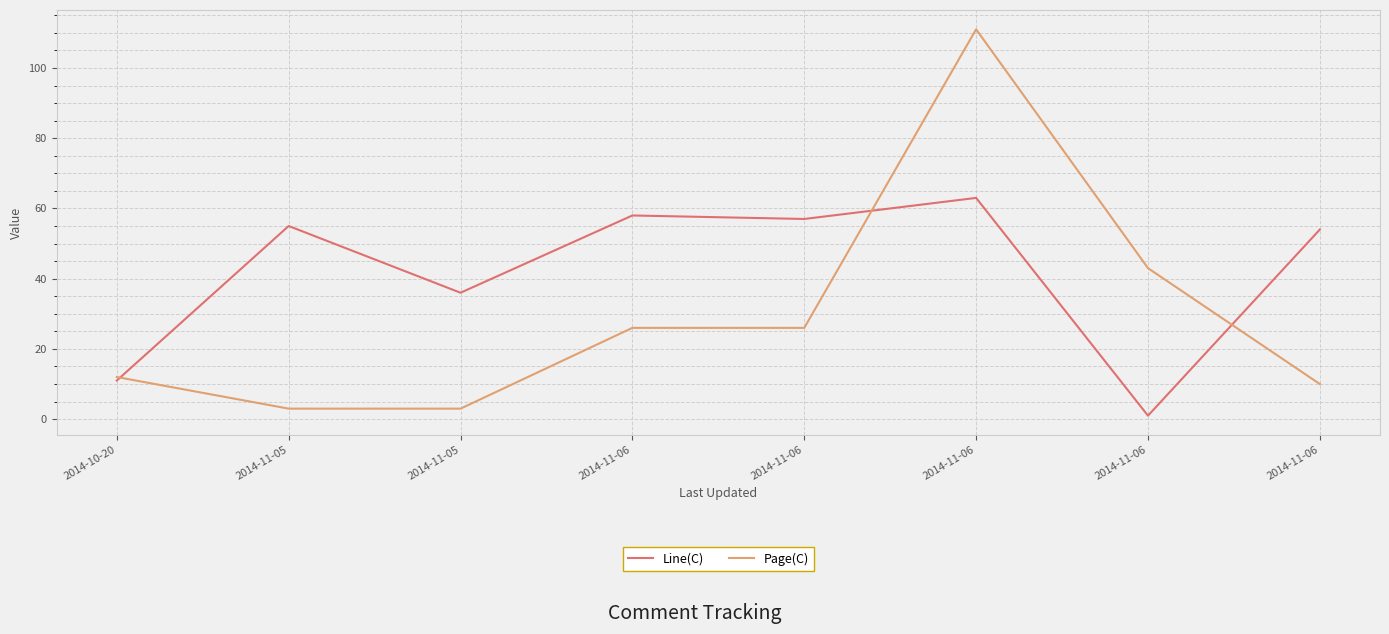

How many lines are shown in the chart?

2